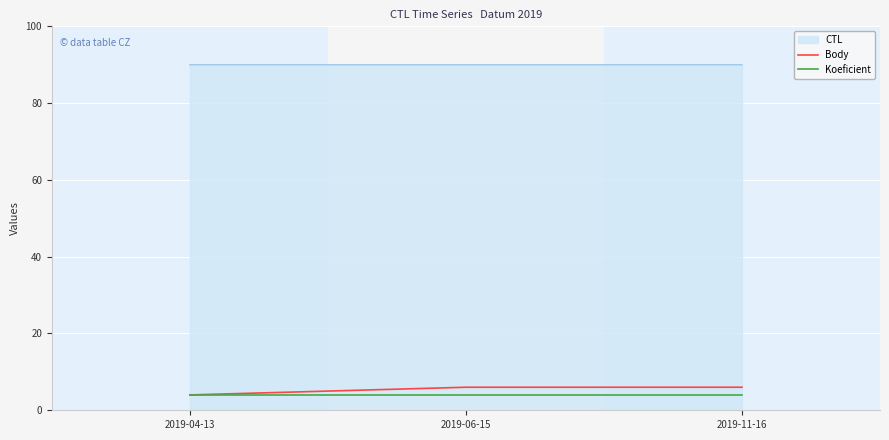

The value of Koeficient at 2019-06-15 is 4.0. True or false?

True